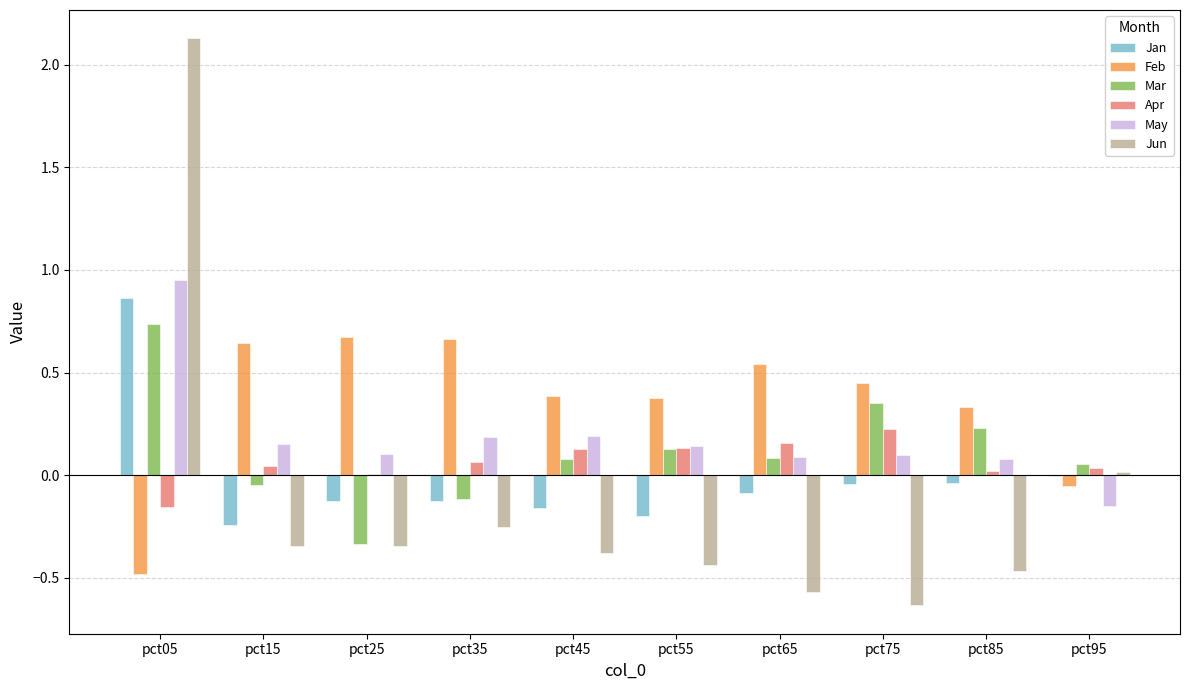

How many values in Jun are above zero?

2